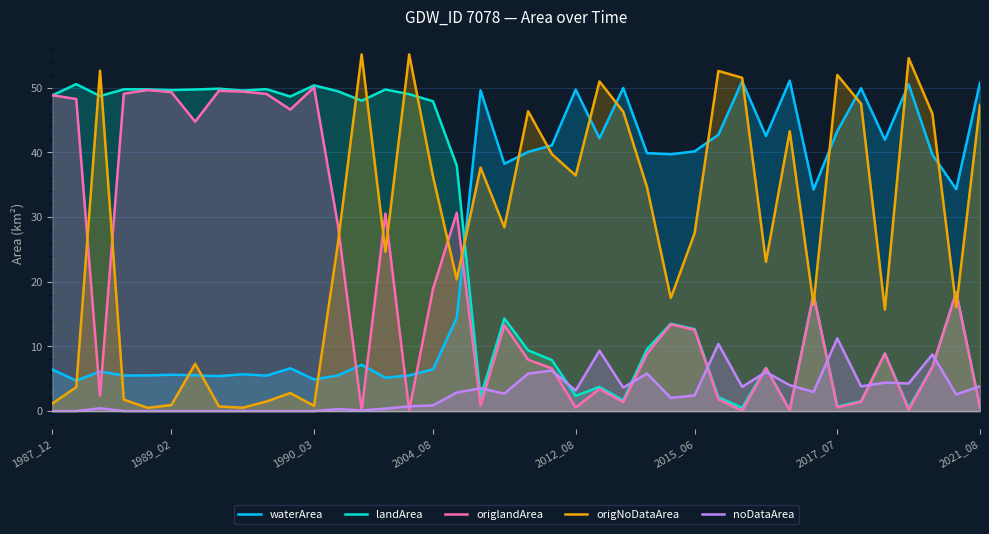

The value of origNoDataArea at 37 is 78.6. True or false?

False